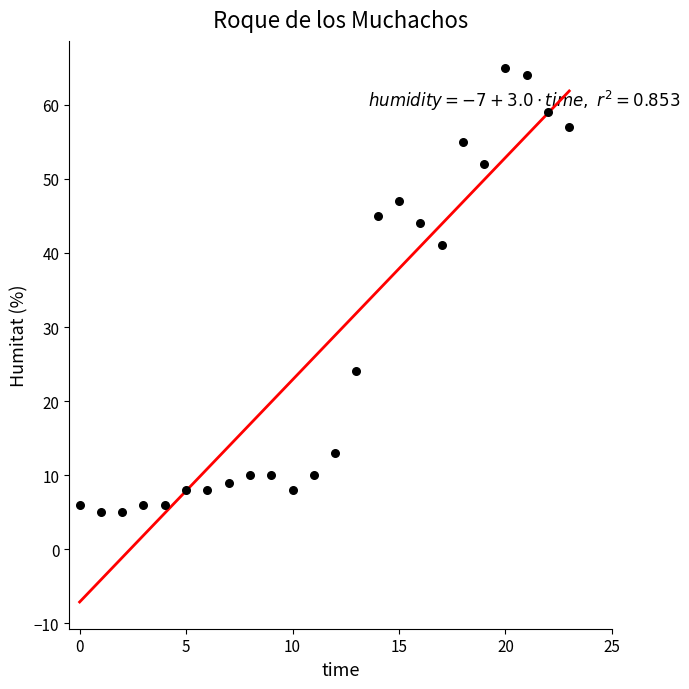

What is the range of Y values (max minus min)?

60